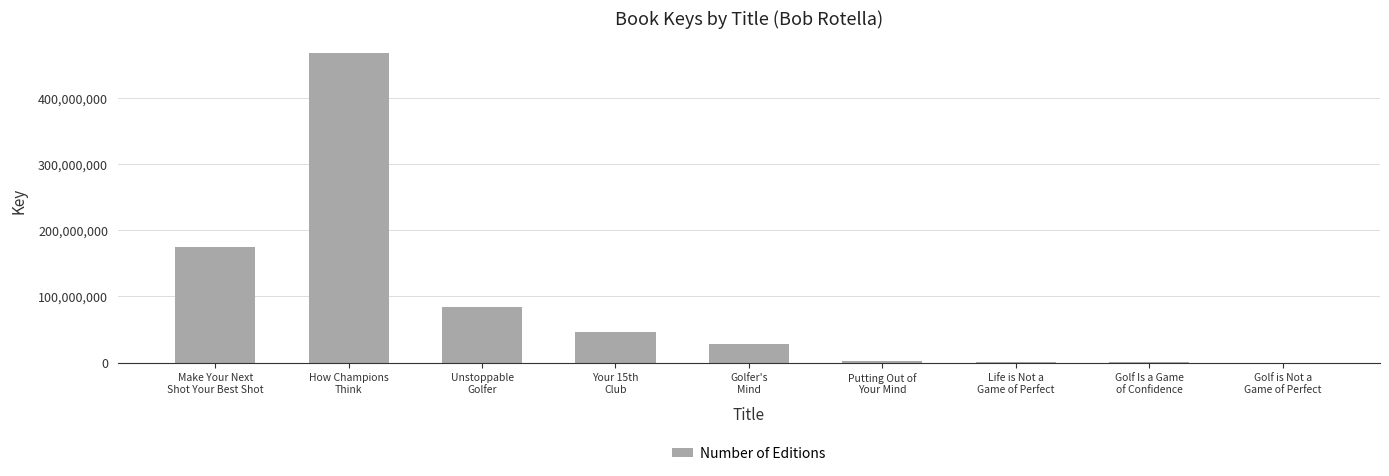

Are the bars horizontal?

No